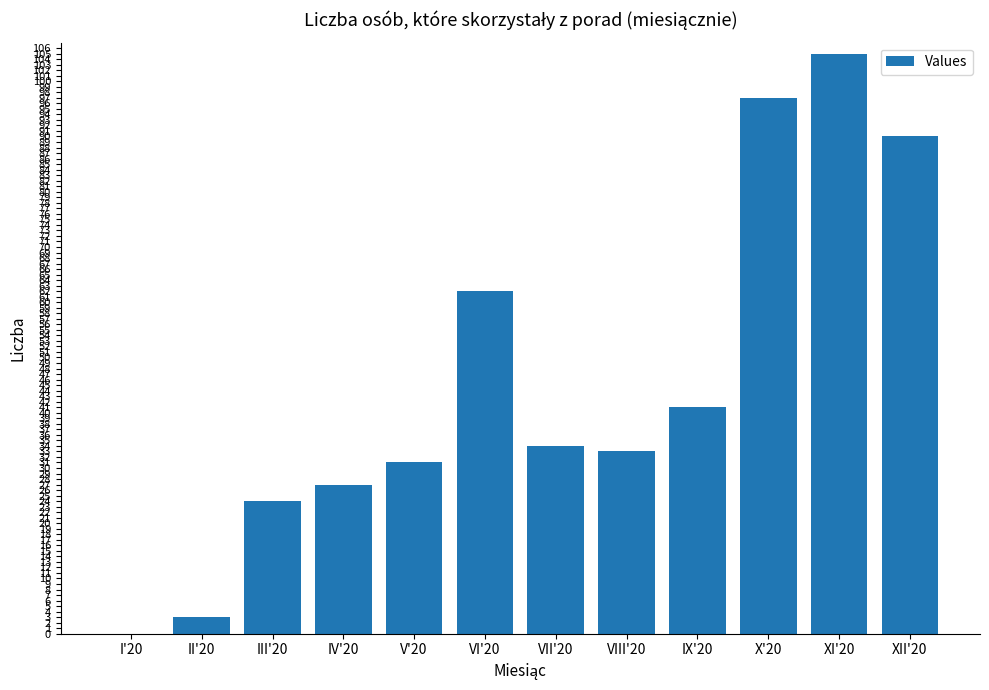

Count the number of data series in this chart.

1